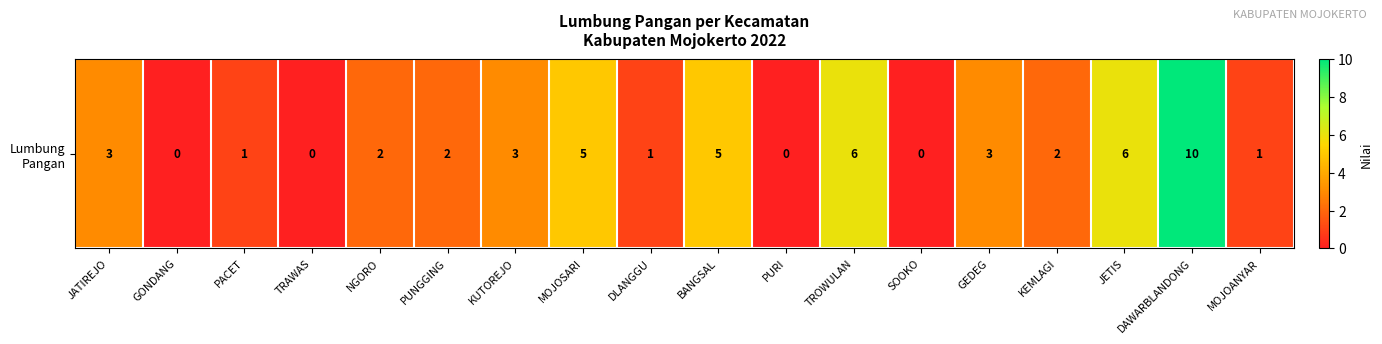

List the labels in order of value, largest first.

DAWARBLANDONG, TROWULAN, JETIS, MOJOSARI, BANGSAL, JATIREJO, KUTOREJO, GEDEG, NGORO, PUNGGING, KEMLAGI, PACET, DLANGGU, MOJOANYAR, GONDANG, TRAWAS, PURI, SOOKO